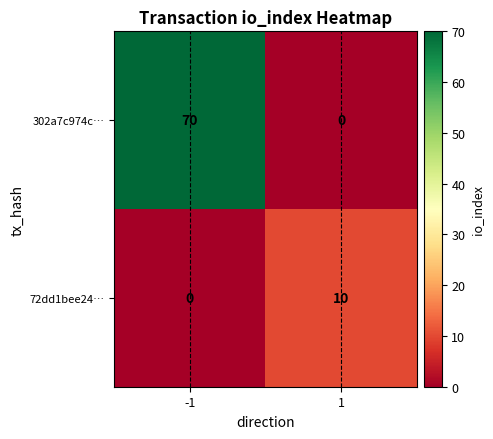

Which series has the largest range (max minus min)?

302a7c974c…